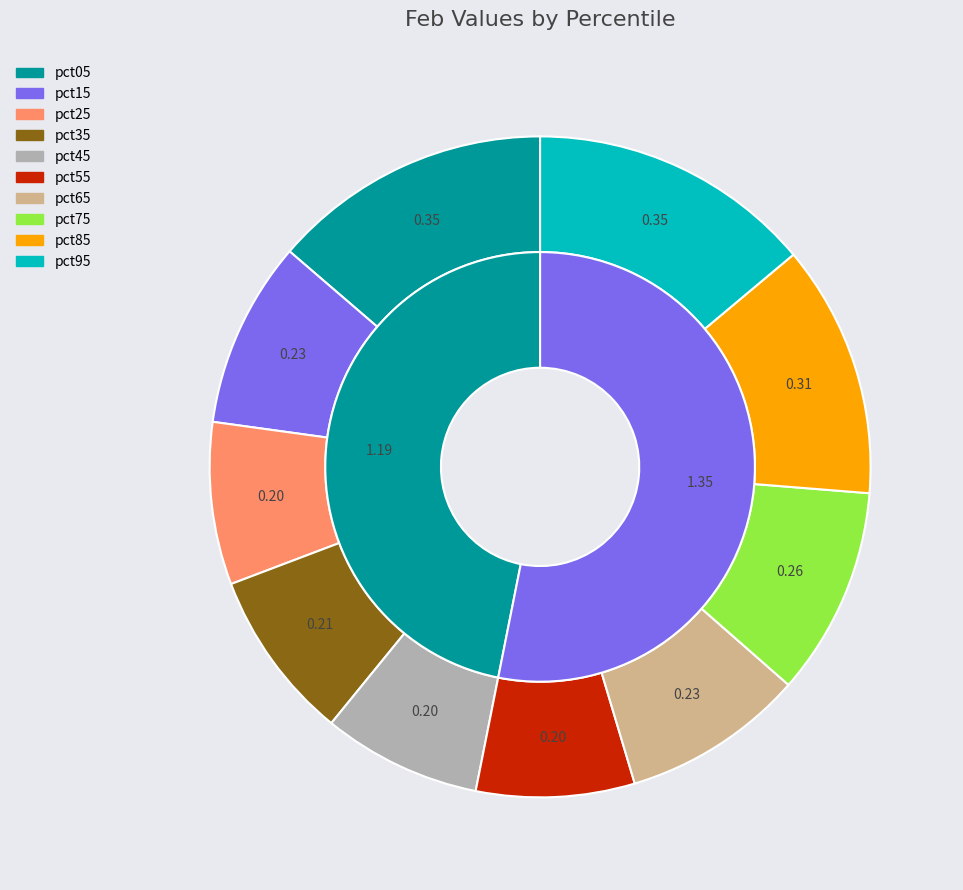

How many slices are in this pie chart?

10